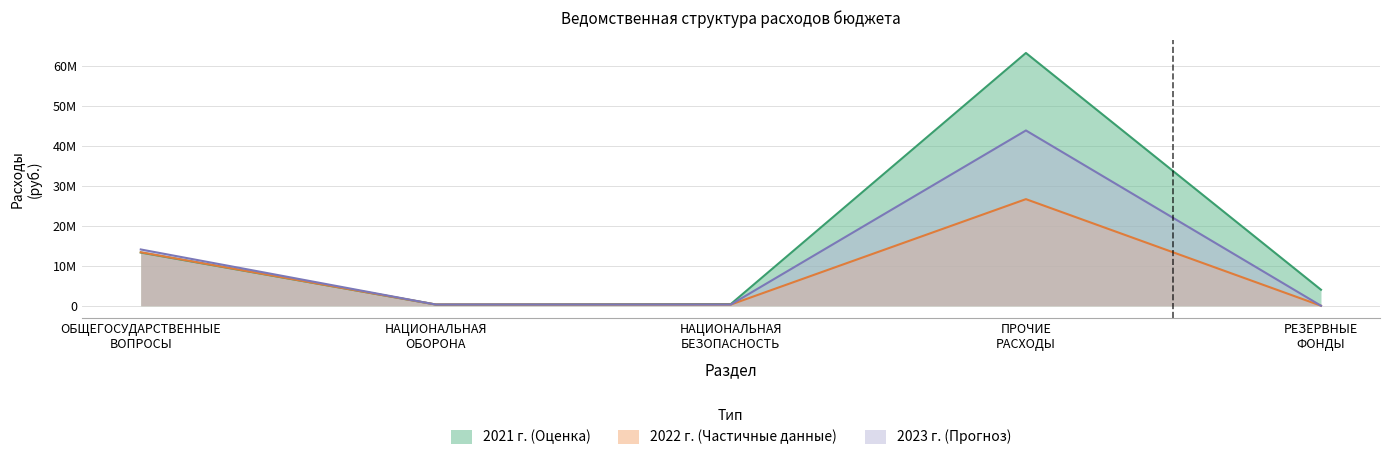

At which category does the chart reach its minimum across all series?

РЕЗЕРВНЫЕ
ФОНДЫ